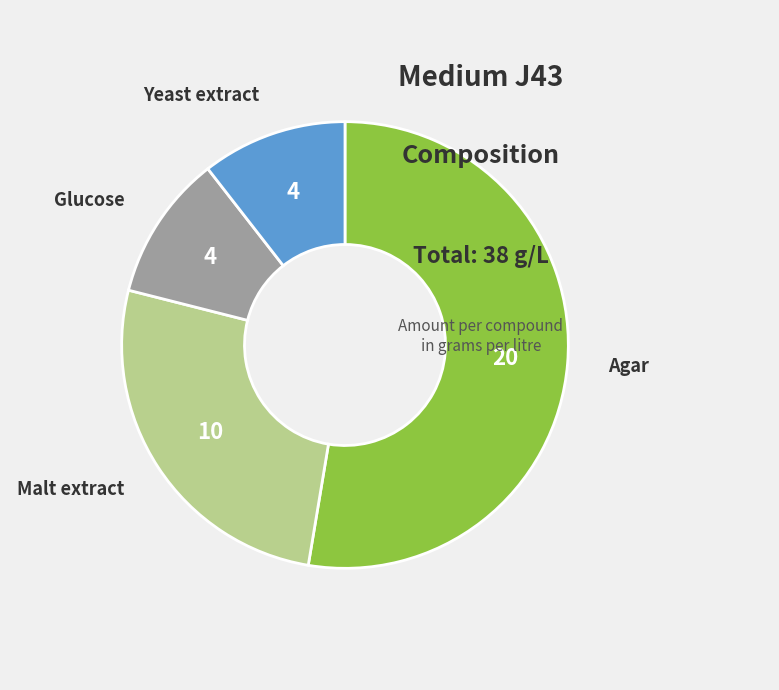

Does any single category account for the majority?

Yes